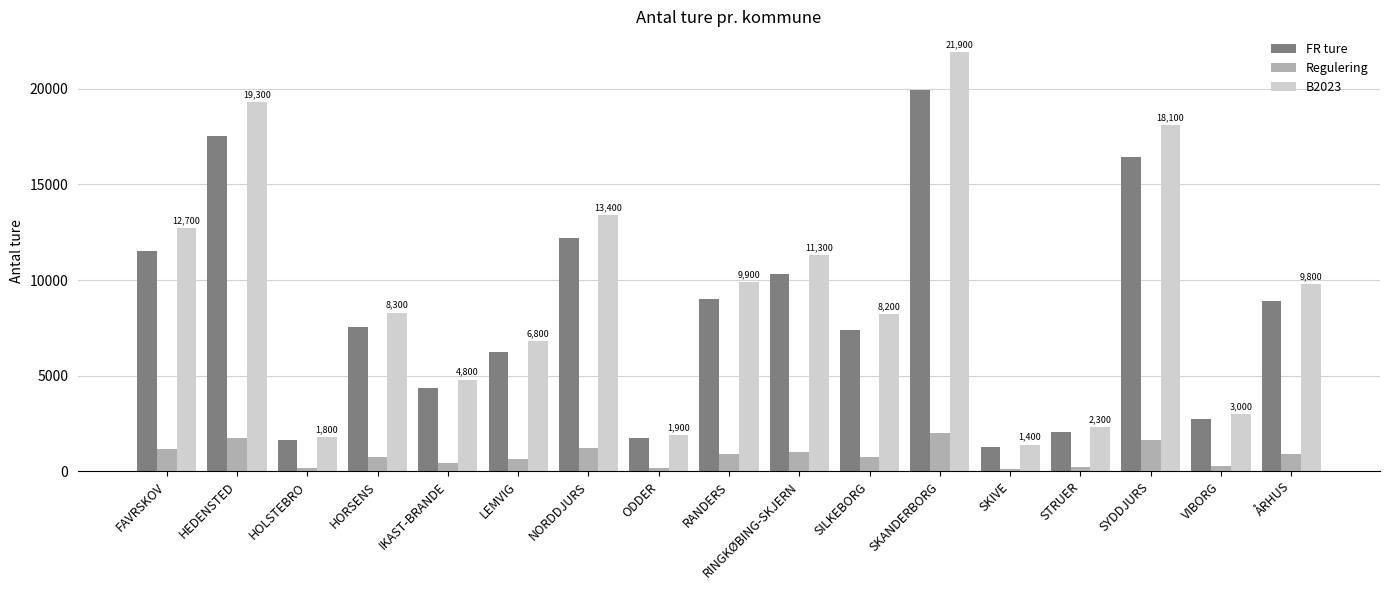

What is the smallest value displayed?

126